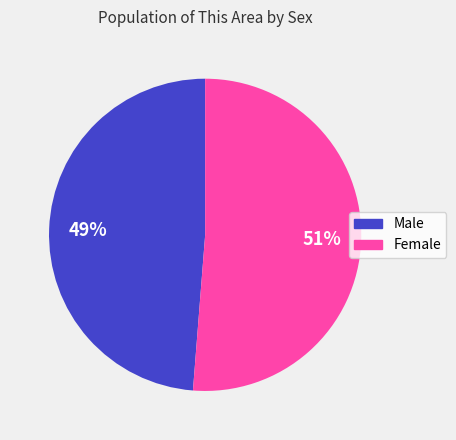

Rank the categories by value from highest to lowest.

Female, Male